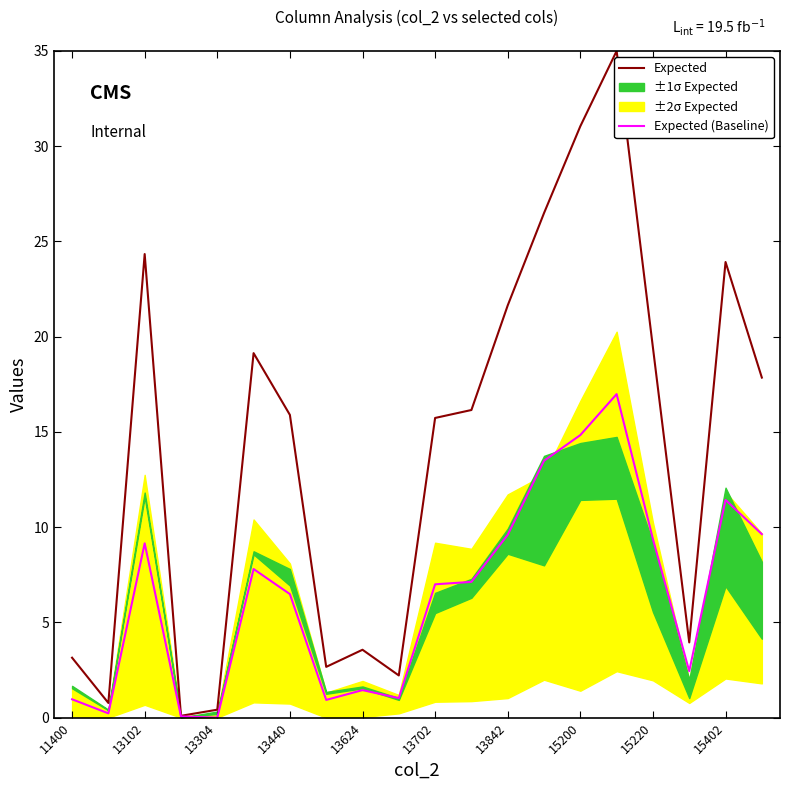

Rank the series by their average value, from highest to lowest.

Expected, Expected (Baseline)